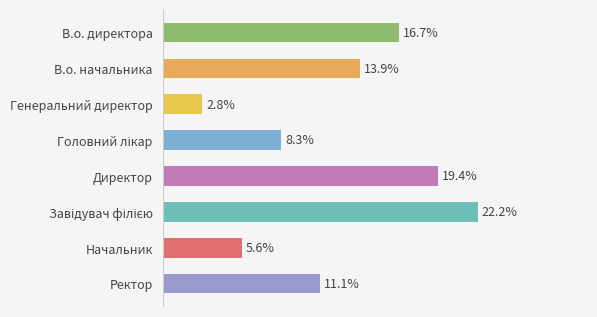

Rank the categories by value from lowest to highest.

Генеральний директор, Начальник, Головний лікар, Ректор, В.о. начальника, В.о. директора, Директор, Завідувач філією